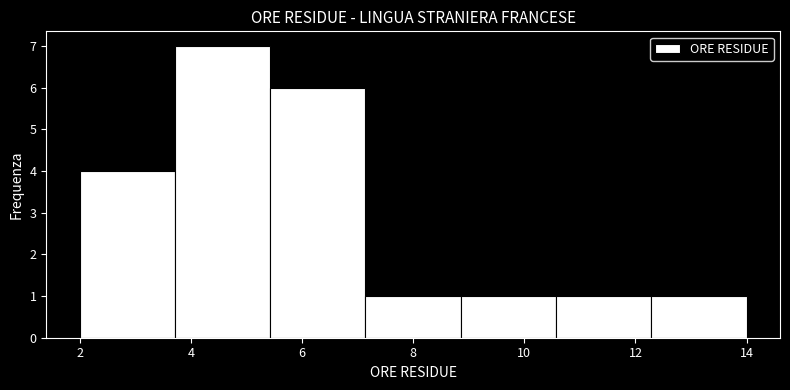

What is the height of the bar covering 3.8 to 5.4 on the x-axis? Neither the bar edges nor the heights are printed on the chart, so give them approximately, as read against the axes.

7